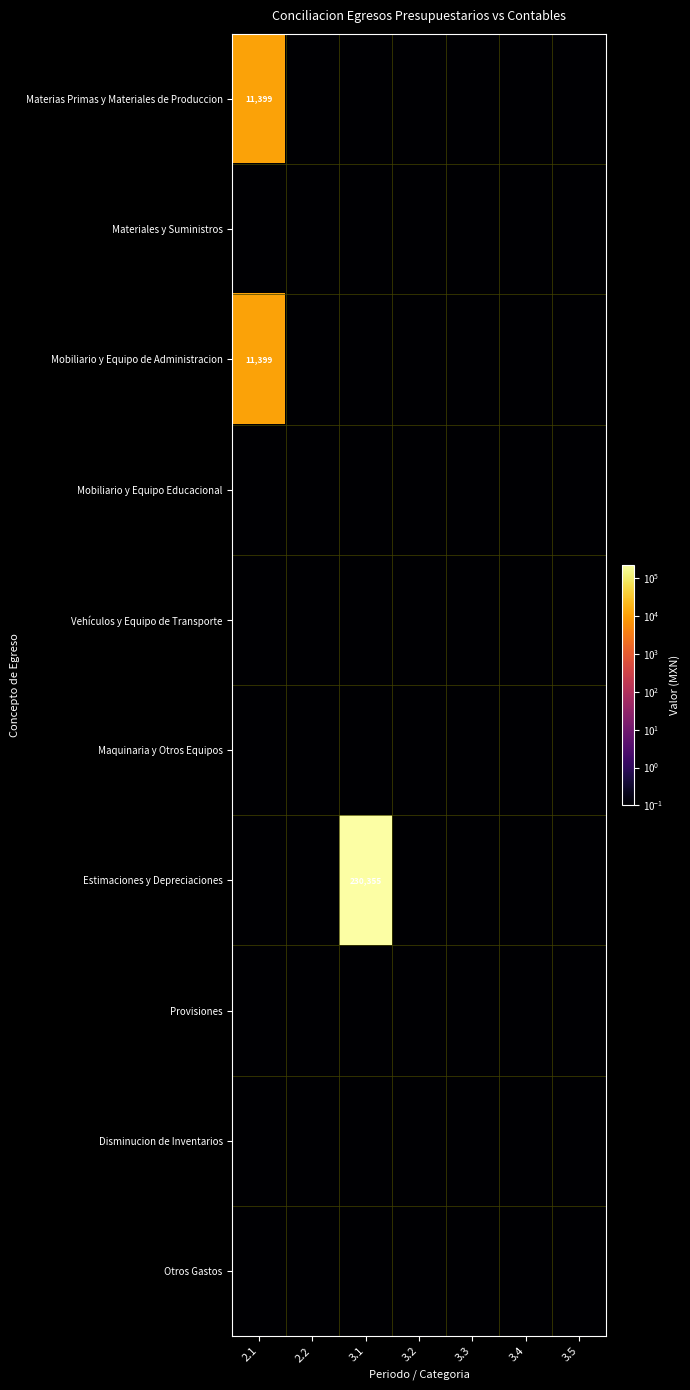

At which label does Vehículos y Equipo de Transporte reach its minimum?

2.1